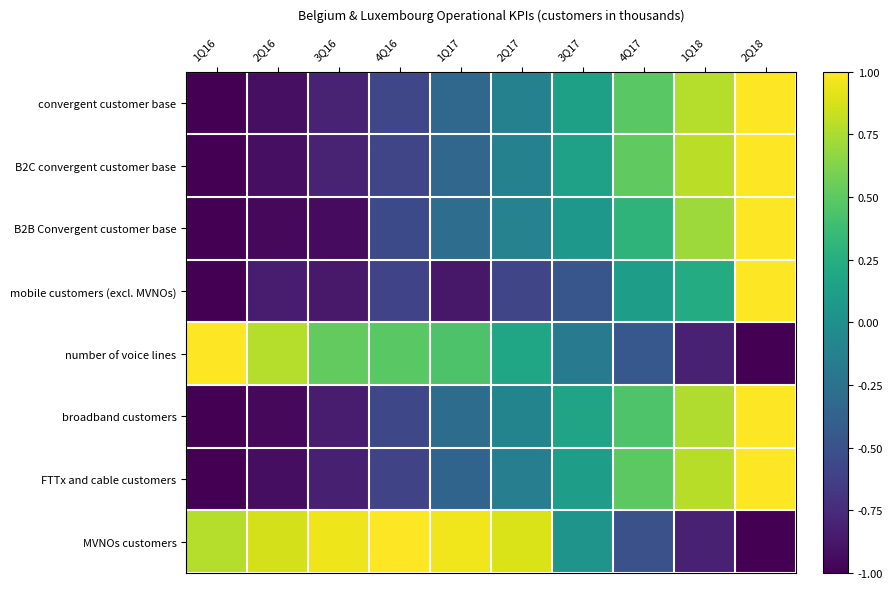

At 2Q17, list the series in order from smallest to largest.

mobile customers (excl. MVNOs), FTTx and cable customers, B2C convergent customer base, convergent customer base, B2B Convergent customer base, broadband customers, number of voice lines, MVNOs customers